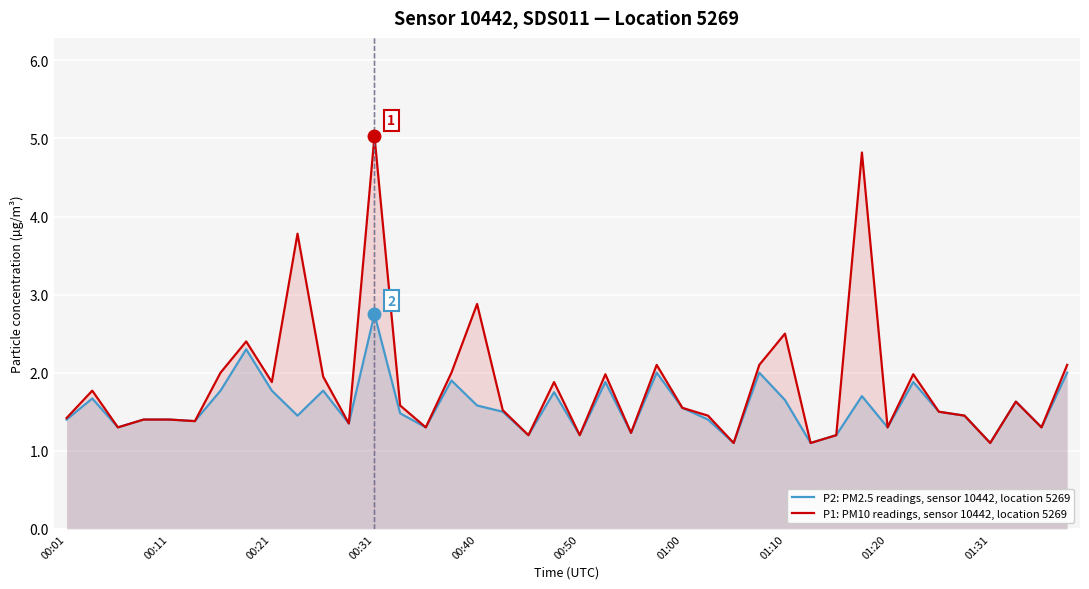

What is the total value across all series at 01:31?

2.2